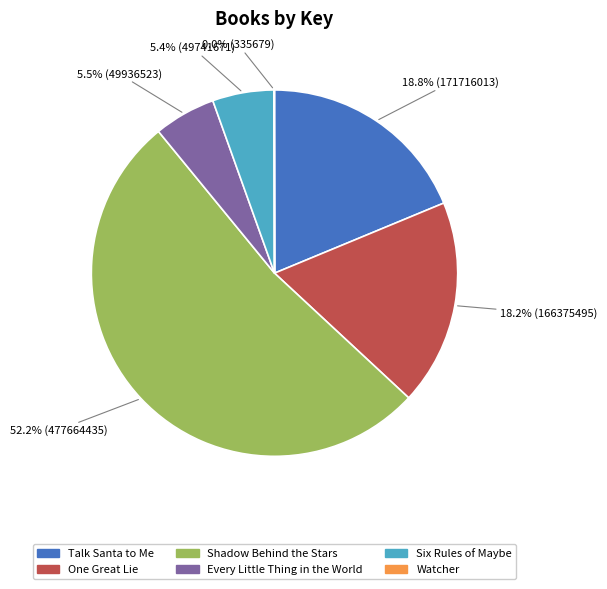

Which category has the biggest portion of the pie?

Shadow Behind the Stars